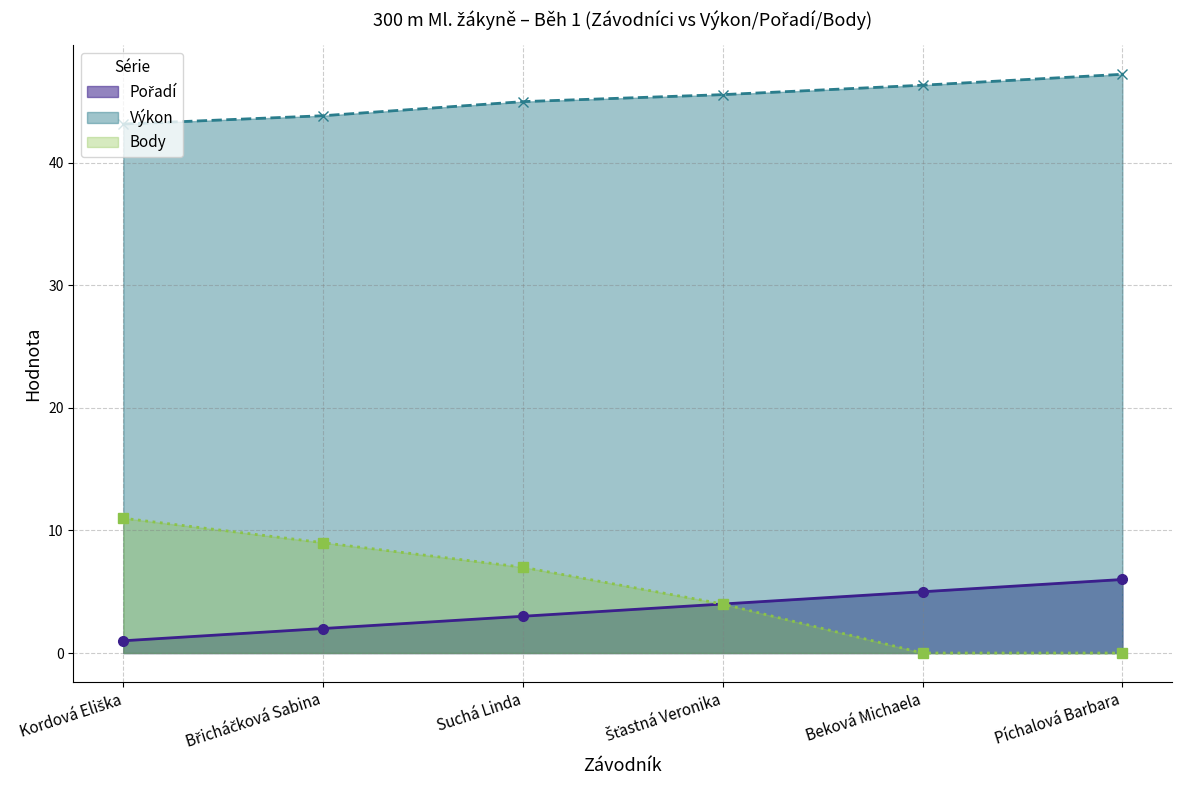

True or false: Pořadí (line) and Body (line) intersect in this chart.

False